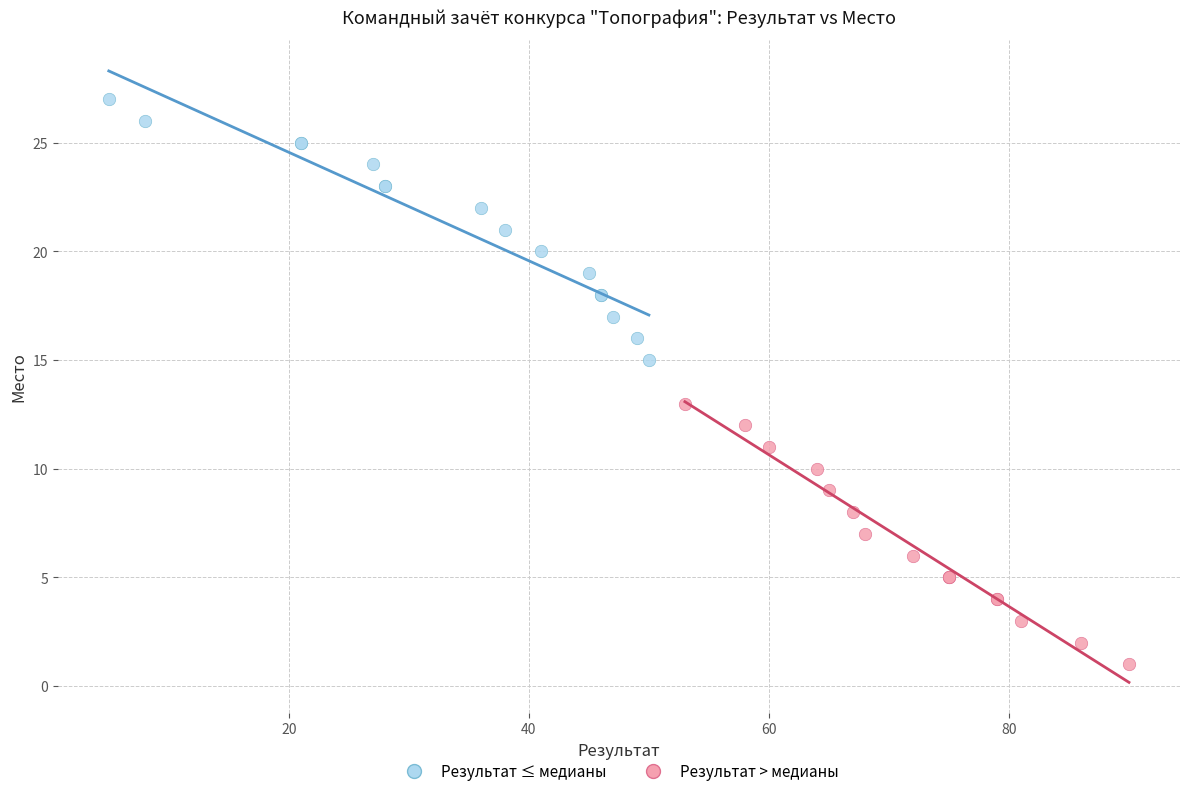

Which series reaches the minimum Y coordinate?

Результат > медианы